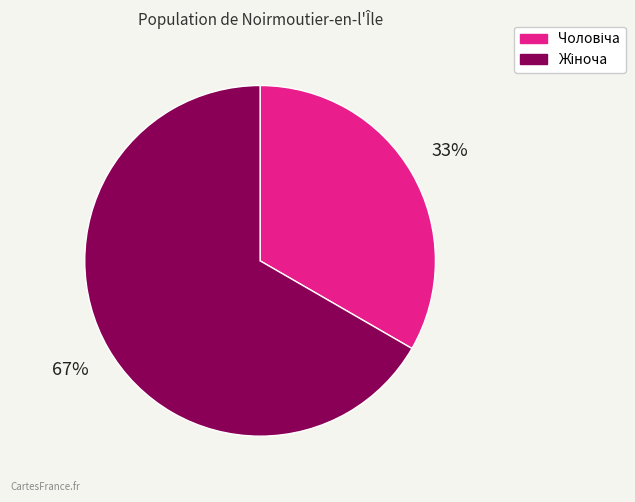

Is there any slice that represents more than half of the pie?

Yes